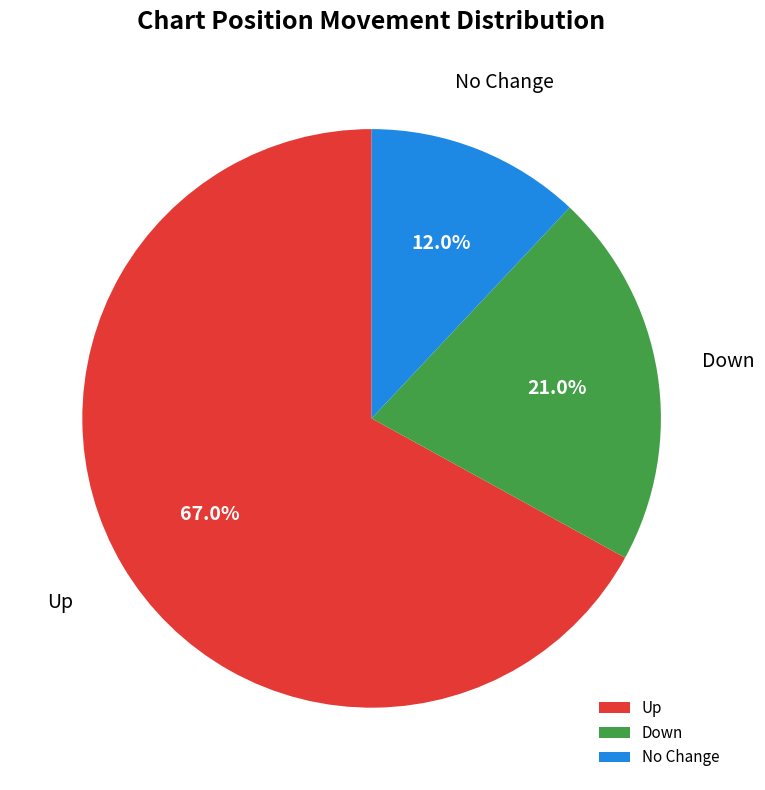

Which slice is the largest?

Up